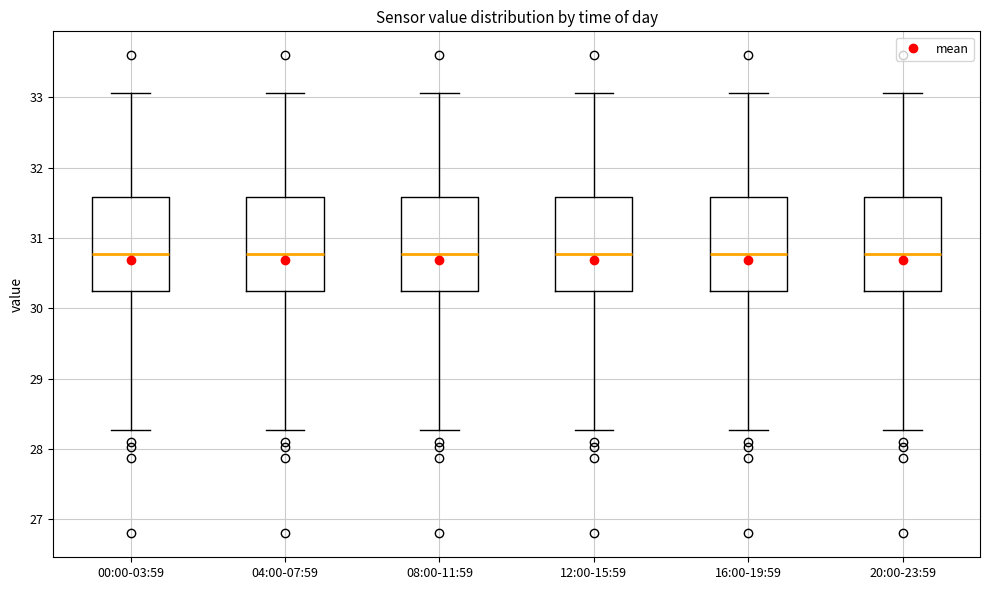

Reading left to right, read every box against the y-axis: the position of its median line, the range the box covers, and the ends of its whiskers. The values are not printed on the chart, so give them approximately, as read against the axis.

00:00-03:59: median 30.8, box 30.2 to 31.6, whiskers 28.3 to 33.1
04:00-07:59: median 30.8, box 30.2 to 31.6, whiskers 28.3 to 33.1
08:00-11:59: median 30.8, box 30.2 to 31.6, whiskers 28.3 to 33.1
12:00-15:59: median 30.8, box 30.2 to 31.6, whiskers 28.3 to 33.1
16:00-19:59: median 30.8, box 30.2 to 31.6, whiskers 28.3 to 33.1
20:00-23:59: median 30.8, box 30.2 to 31.6, whiskers 28.3 to 33.1